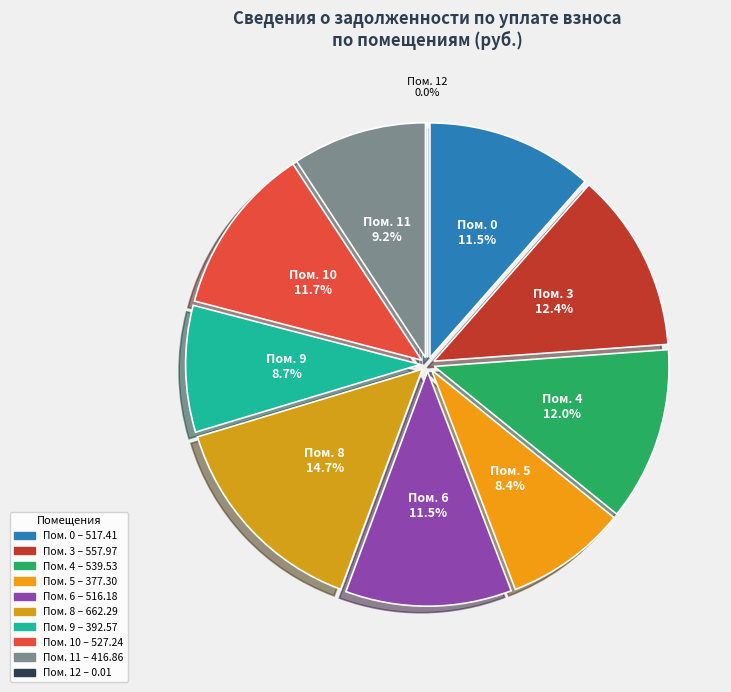

What portion of the pie excludes 6?

88.5%